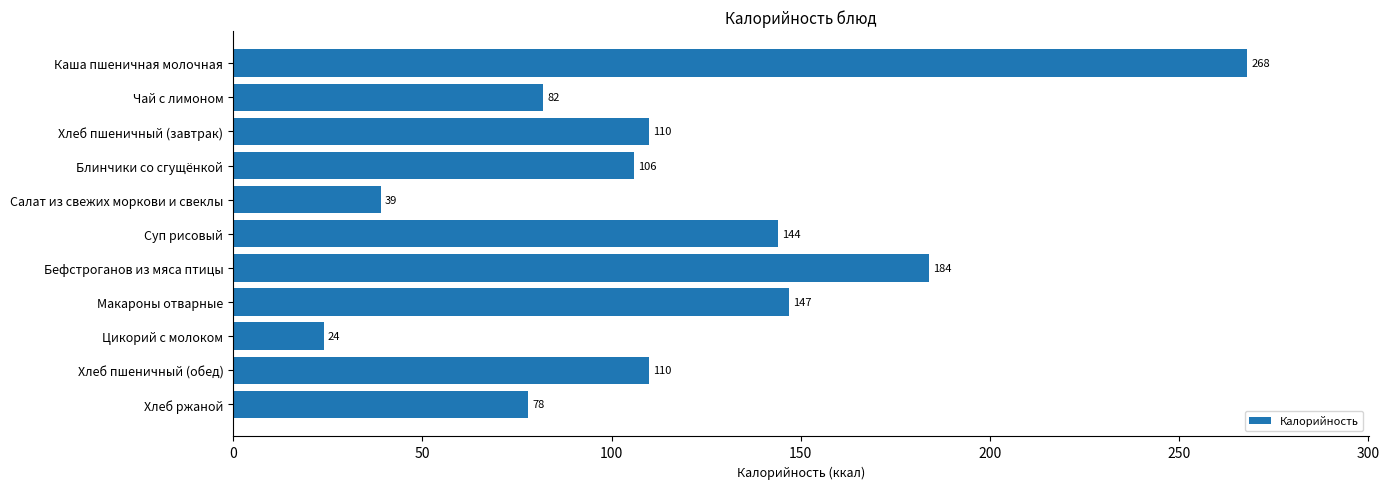

At which label is the value closest to 146?

Макароны отварные